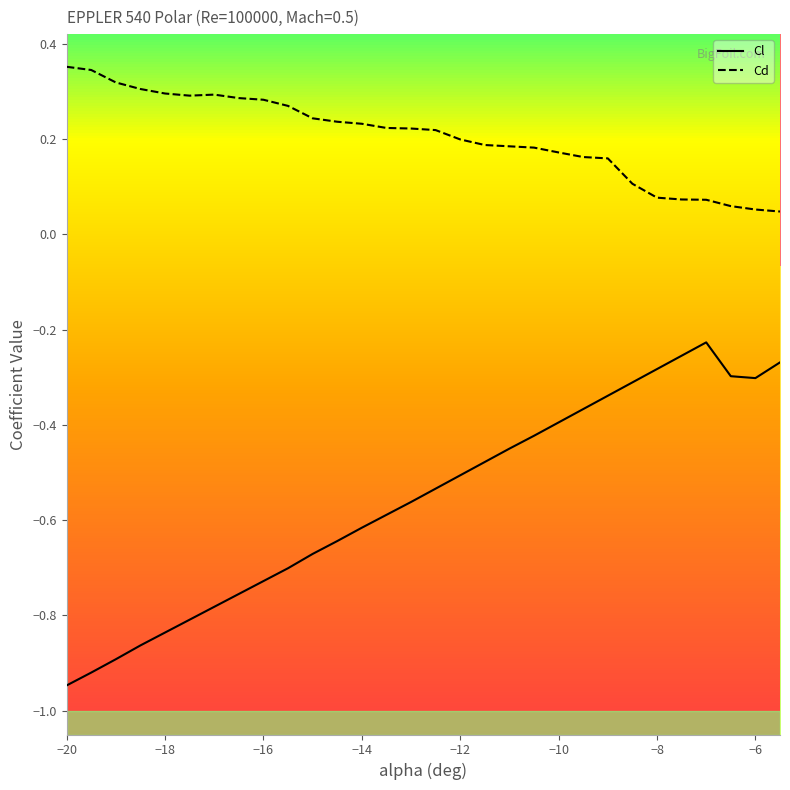

At which category does the chart reach its peak across all series?

−20